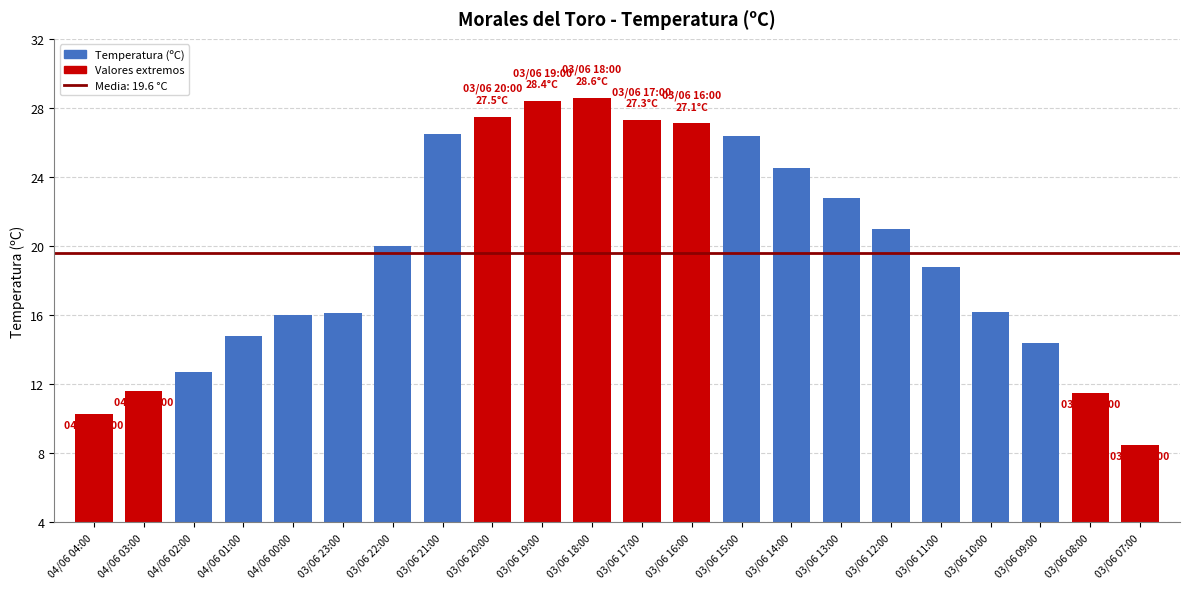

What is the sum of the values at 03/06 10:00 and 03/06 23:00?

32.3